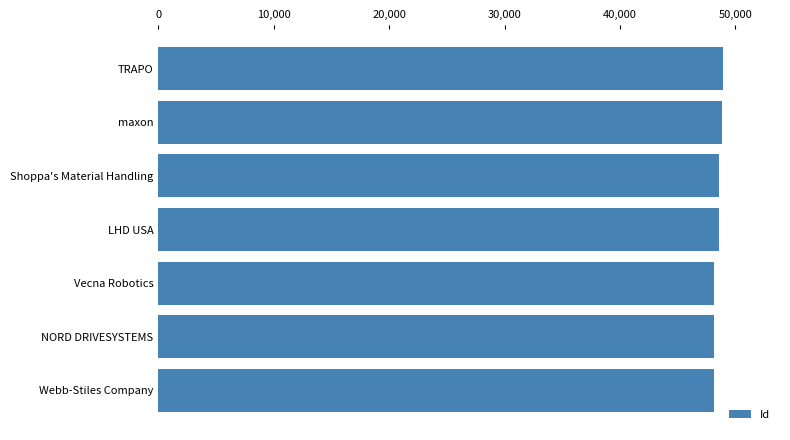

What is the ratio of the value at Vecna Robotics to the value at Shoppa's Material Handling?

1.0